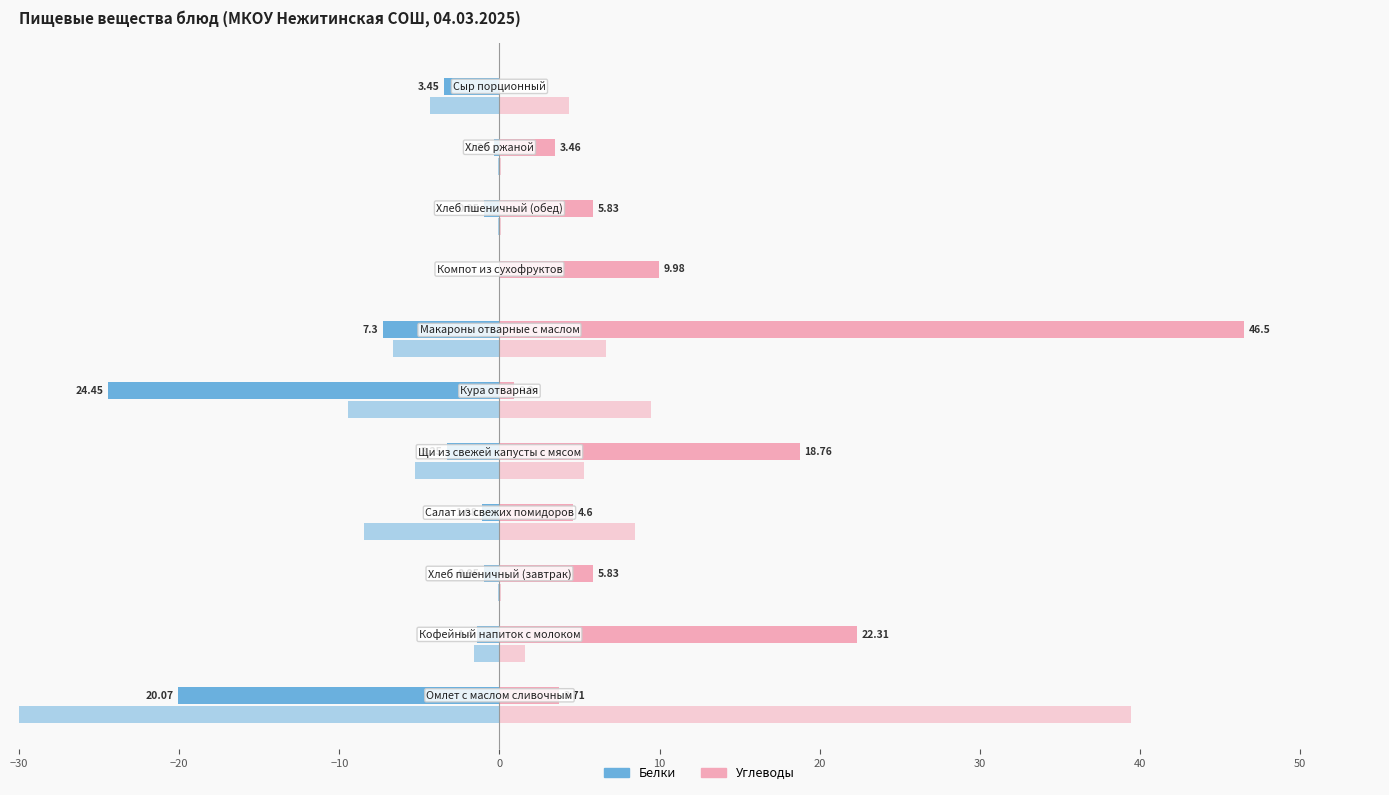

Reading left to right, extract all data points from this chart.

Белки: -20.1	-1.4	-0.9	-1.1	-3.2	-24.4	-7.3	0.0	-0.9	-0.4	-3.5
Углеводы: 3.7	22.3	5.8	4.6	18.8	0.9	46.5	10.0	5.8	3.5	0.0